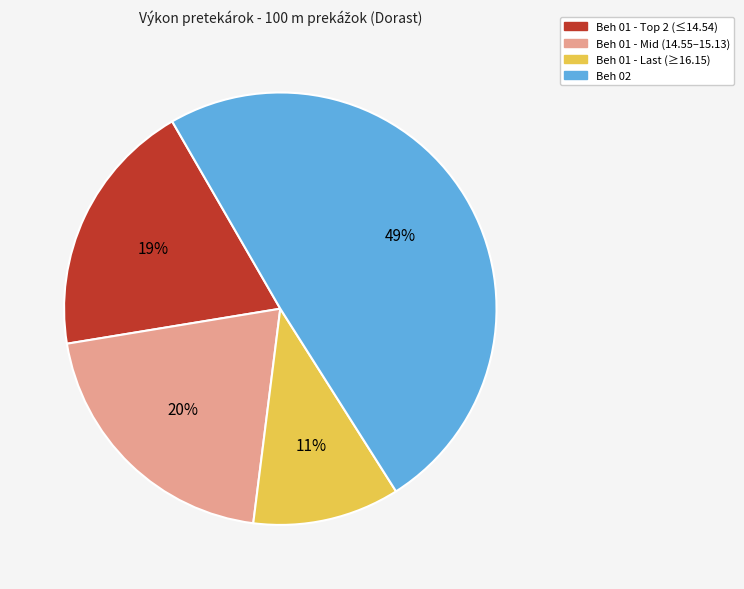

To the nearest percent, what is the average slice percentage?

25%